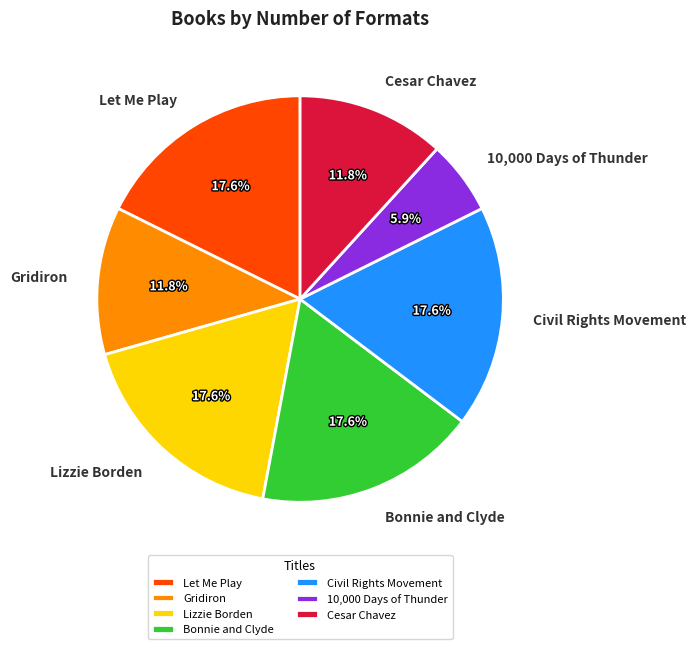

True or false: Civil Rights Movement accounts for 18% of the total.

True